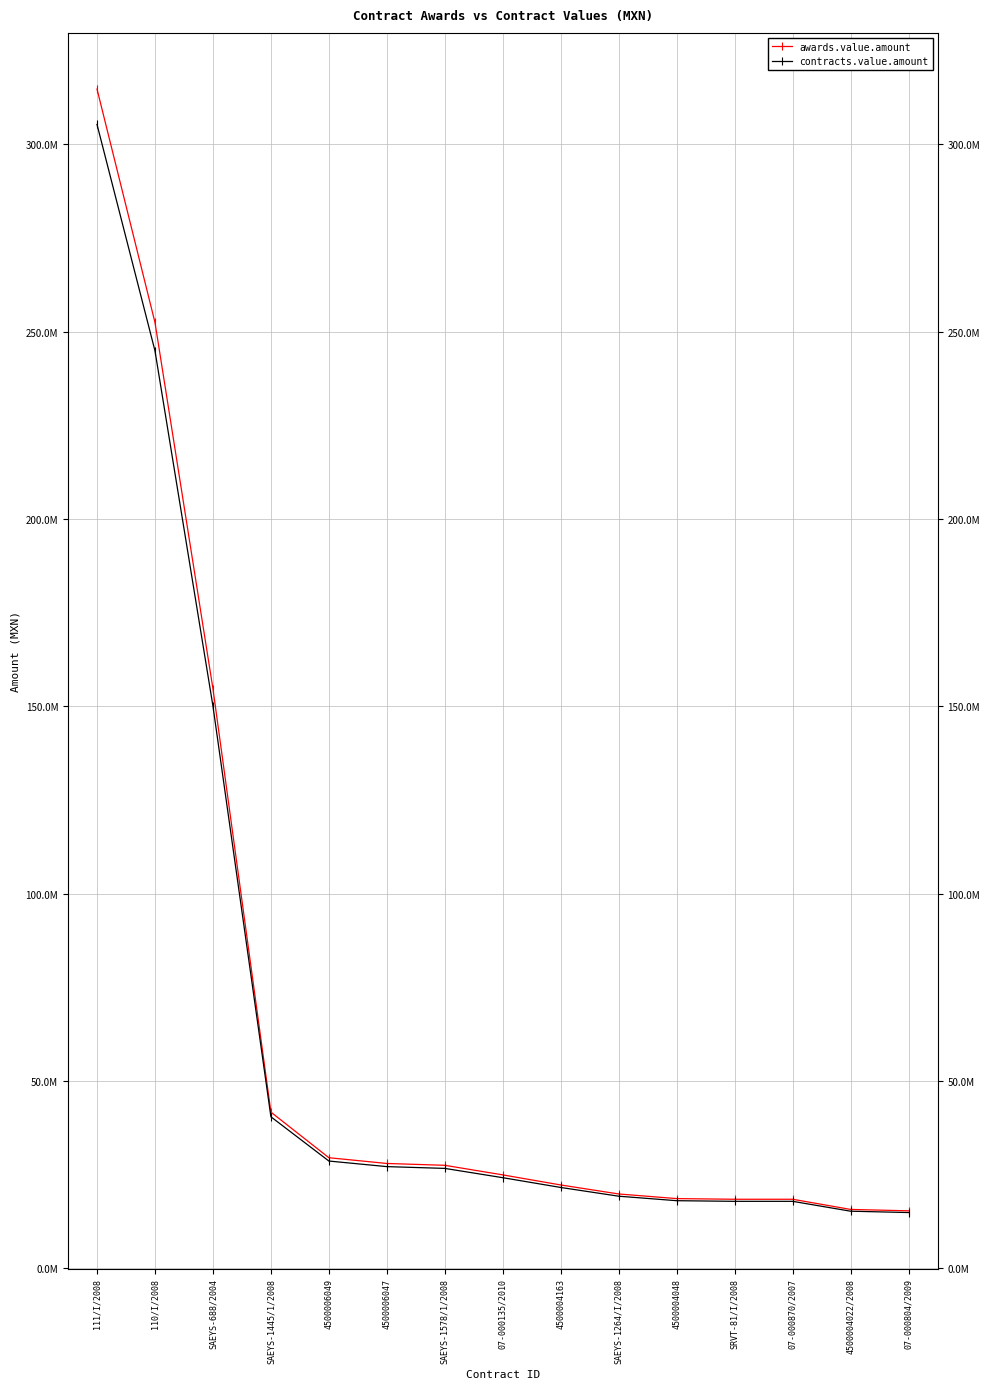

Which series has the widest spread of values?

awards.value.amount